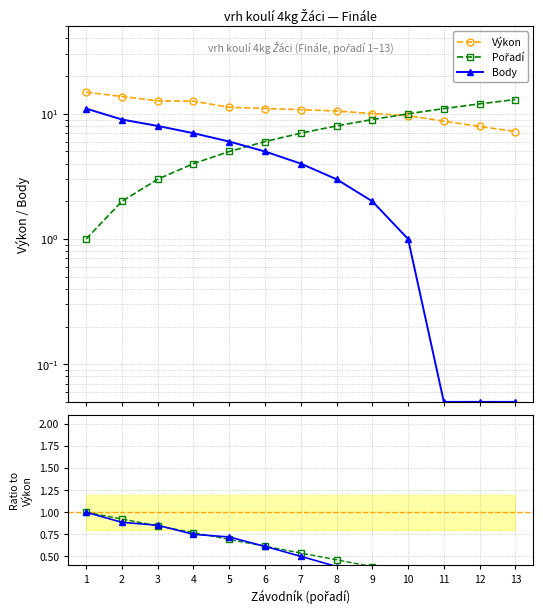

What is the value of the Výkon point at the 7th from the left?

10.8